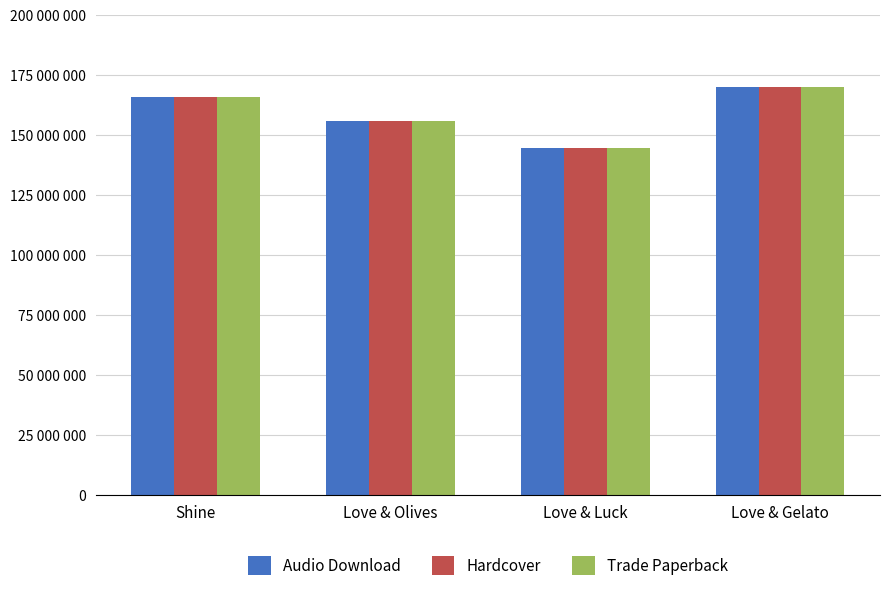

Reading right to left, transcribe all the data shown in this chart.

Audio Download: Love & Gelato=169942786	Love & Luck=144453359	Love & Olives=155890630	Shine=165833075
Hardcover: Love & Gelato=169942786	Love & Luck=144453359	Love & Olives=155890630	Shine=165833075
Trade Paperback: Love & Gelato=169942786	Love & Luck=144453359	Love & Olives=155890630	Shine=165833075